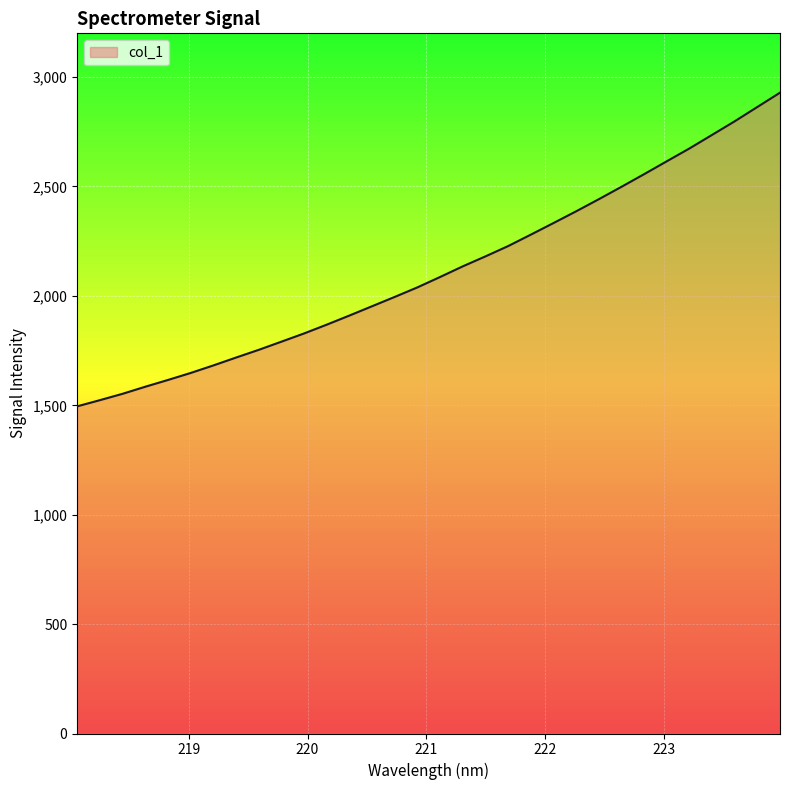

What is the minimum value shown in the chart?

1495.2